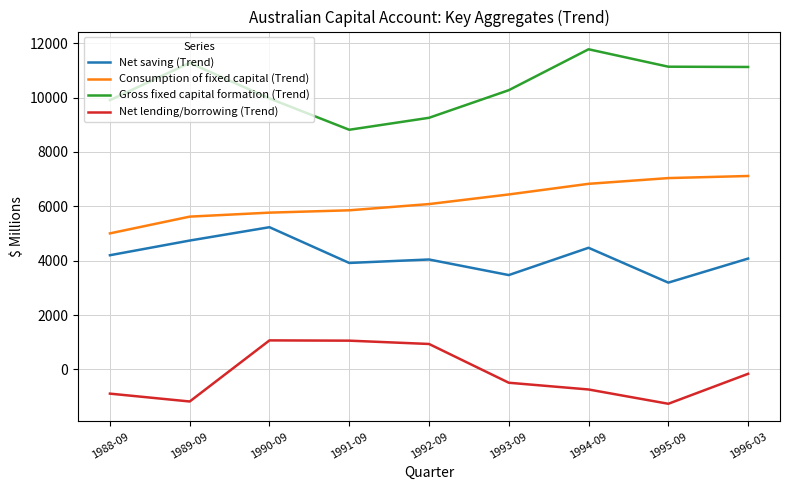

True or false: Gross fixed capital formation (Trend) and Net lending/borrowing (Trend) cross at least once.

False